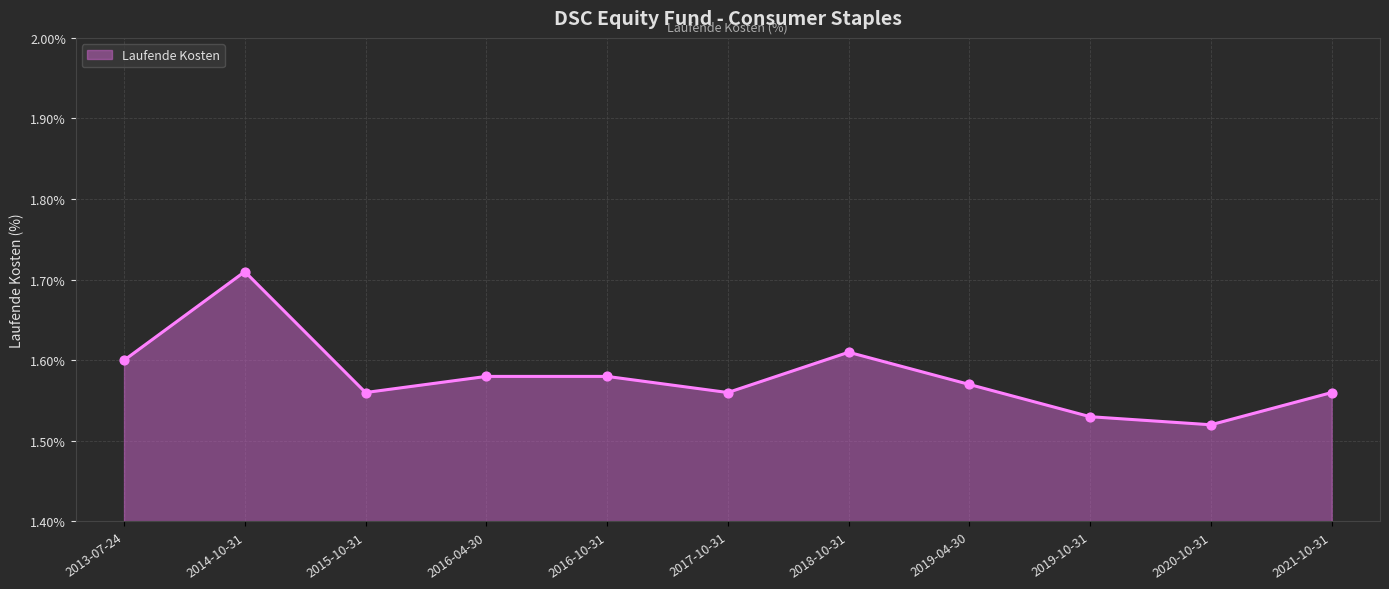

What is the ratio of the value at 2016-04-30 to the value at 2013-07-24?

1.0